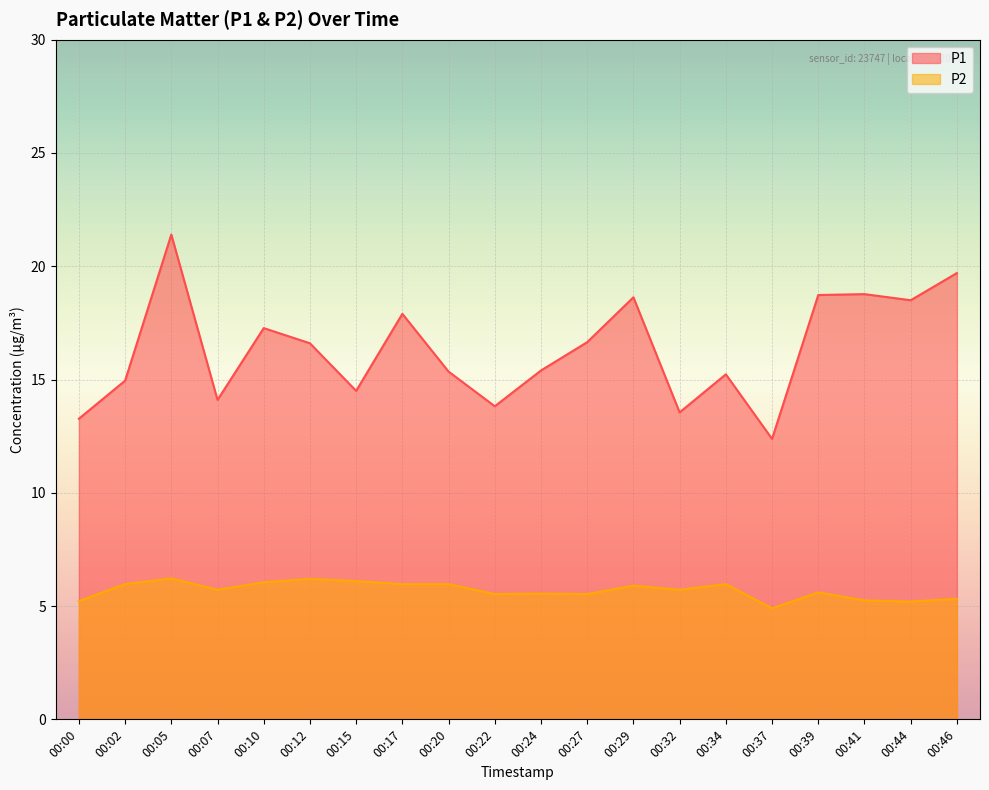

How many interior local peaks does the P2 series have?

6